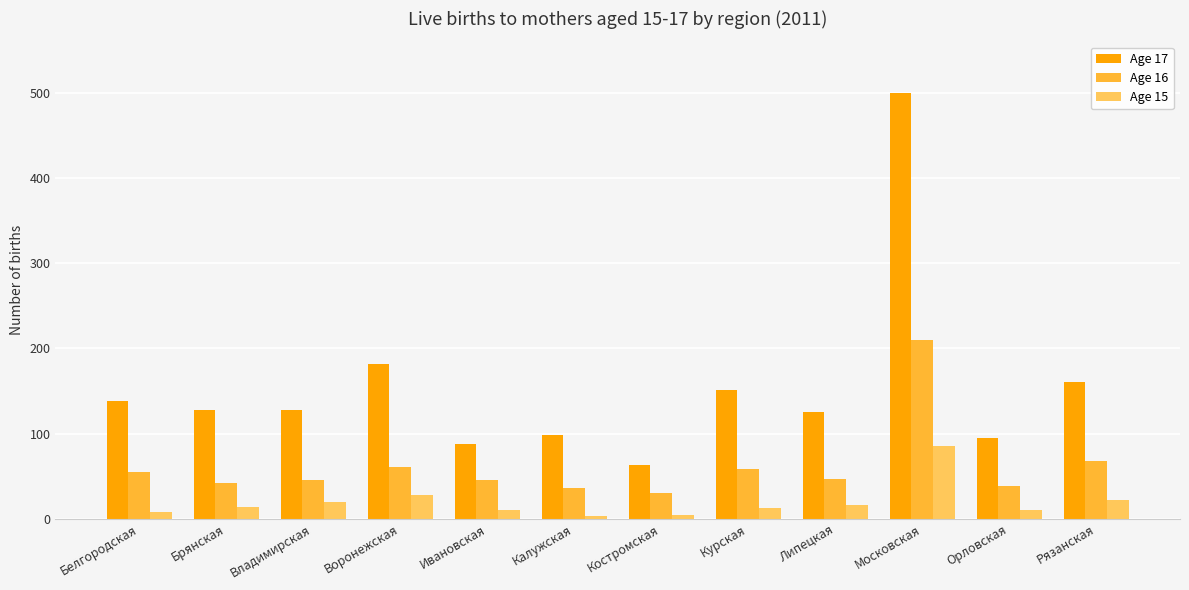

How many categories are shown in the chart?

12